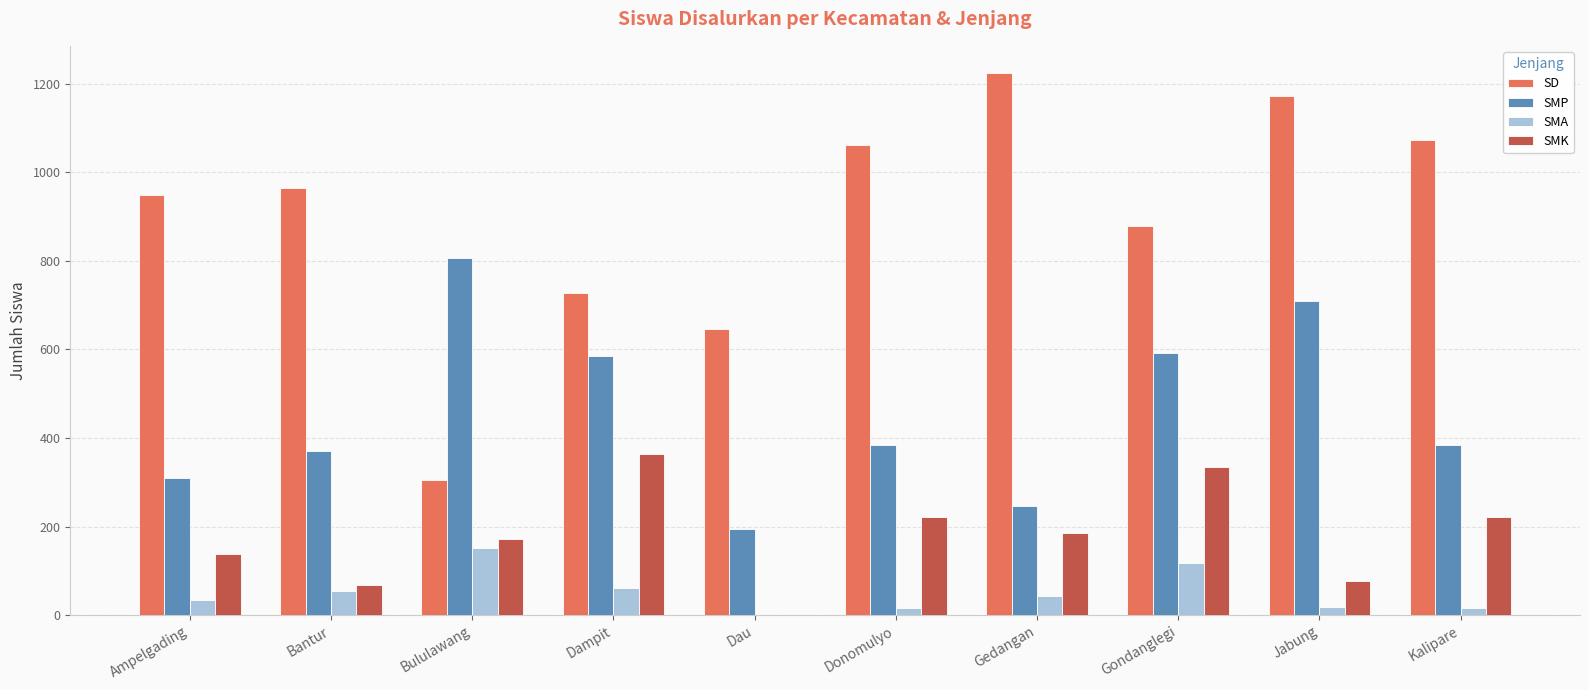

What is the sum of all SMK values?

1780